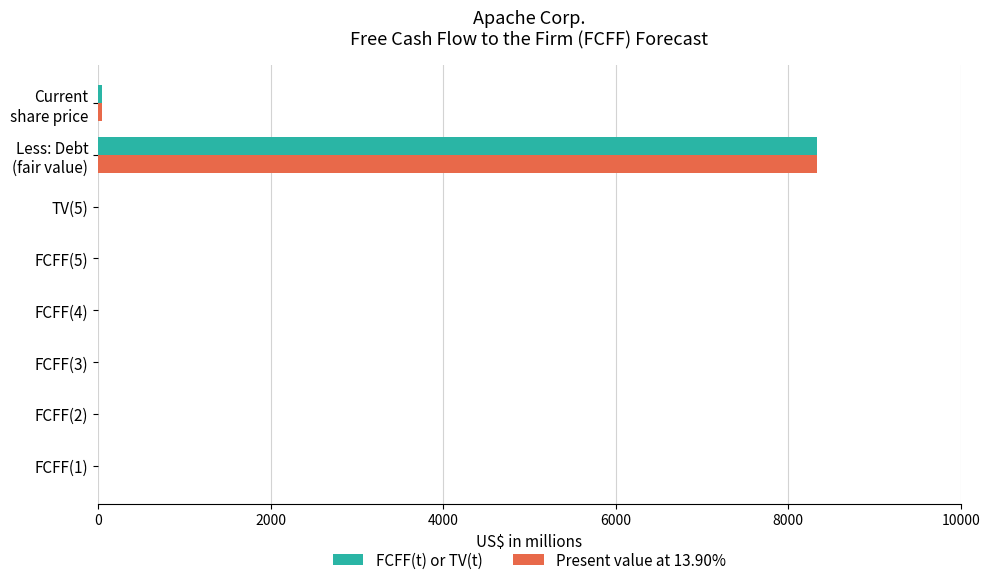

What is the maximum value for Present value at 13.90%?

8330.0